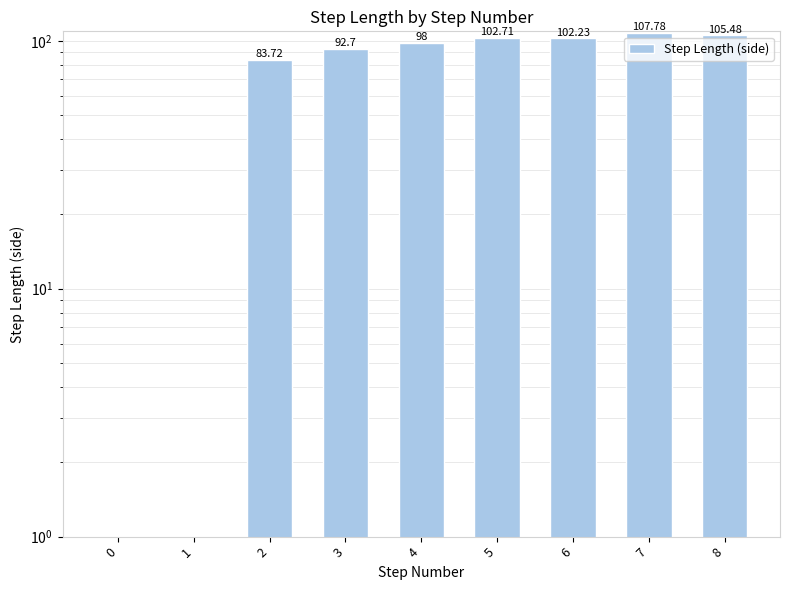

Reading right to left, list all the values displayed in this chart.

105.5	107.8	102.2	102.7	98.0	92.7	83.7	0.0	0.0